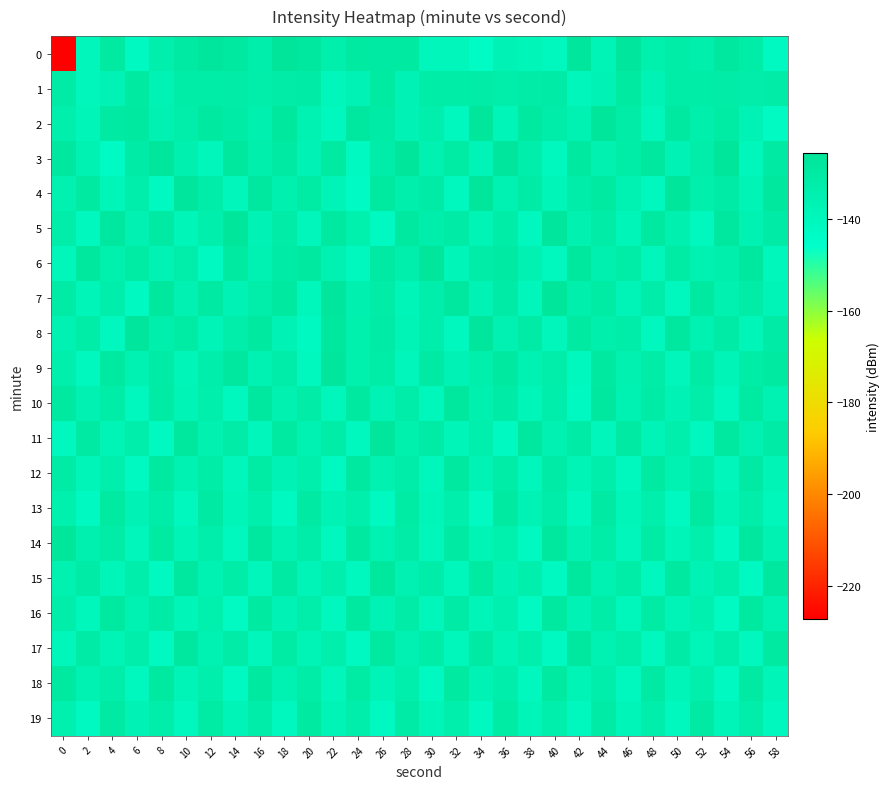

Count the number of data series in this chart.

20